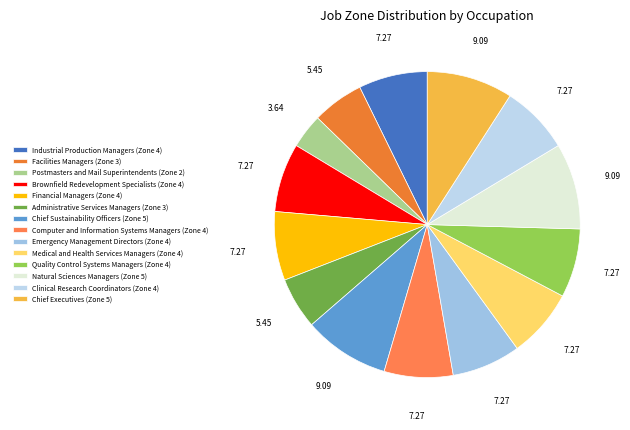

Is there a majority slice in this chart?

No